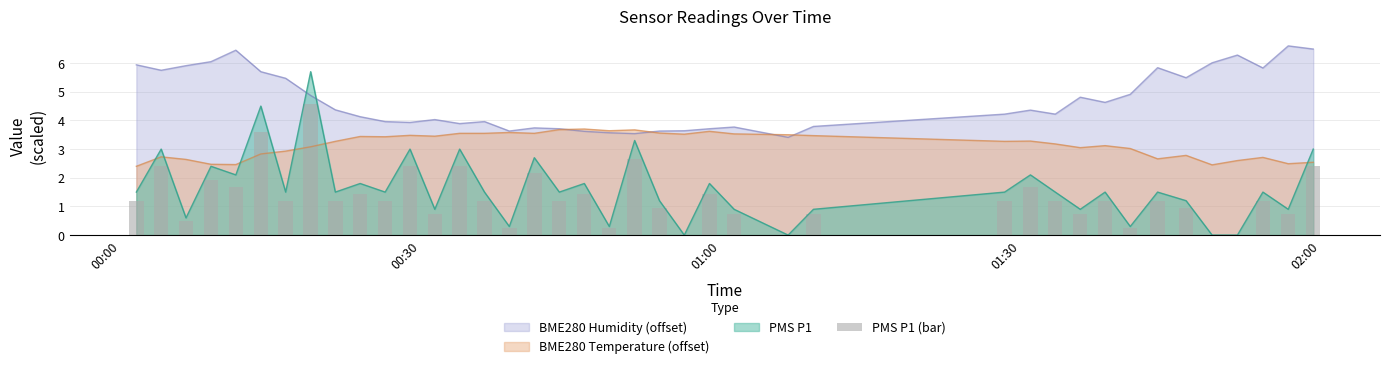

Reading left to right, extract all data points from this chart.

1.2	2.4	0.5	1.9	1.7	3.6	1.2	4.6	1.2	1.4	1.2	2.4	0.7	2.4	1.2	0.2	2.2	1.2	1.4	0.2	2.6	1.0	0.0	1.4	0.7	0.0	0.7	1.2	1.7	1.2	0.7	1.2	0.2	1.2	1.0	0.0	0.0	1.2	0.7	2.4